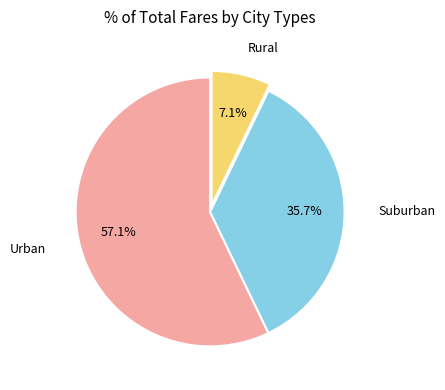

Is there any slice that represents more than half of the pie?

Yes